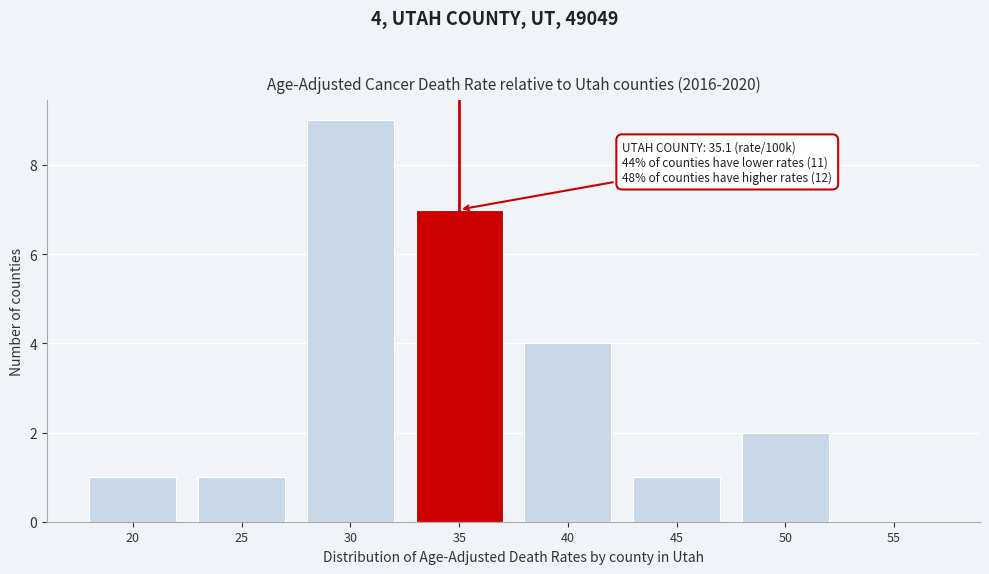

Reading left to right, what are all the values shown in this chart?

20=1	25=1	30=9	35=7	40=4	45=1	50=2	55=0